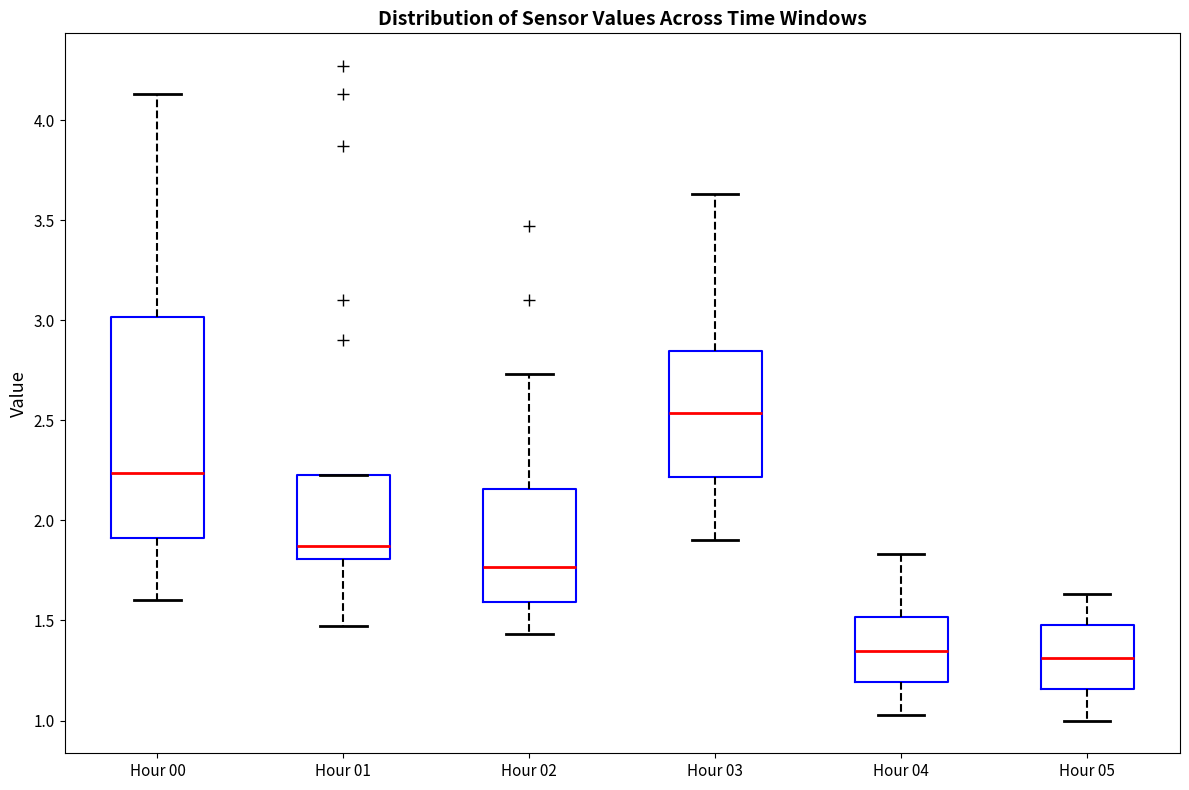

Reading left to right, read every box against the y-axis: the position of its median line, the range the box covers, and the ends of its whiskers. The values are not printed on the chart, so give them approximately, as read against the axis.

Hour 00: median 2.25, box 1.90 to 3.00, whiskers 1.60 to 4.15
Hour 01: median 1.85, box 1.80 to 2.25, whiskers 1.45 to 2.25
Hour 02: median 1.75, box 1.60 to 2.15, whiskers 1.45 to 2.75
Hour 03: median 2.55, box 2.20 to 2.85, whiskers 1.90 to 3.65
Hour 04: median 1.35, box 1.20 to 1.50, whiskers 1.05 to 1.85
Hour 05: median 1.30, box 1.15 to 1.50, whiskers 1.00 to 1.65